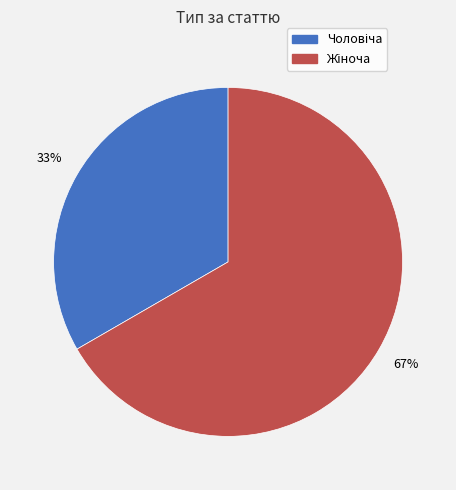

Is there a majority slice in this chart?

Yes